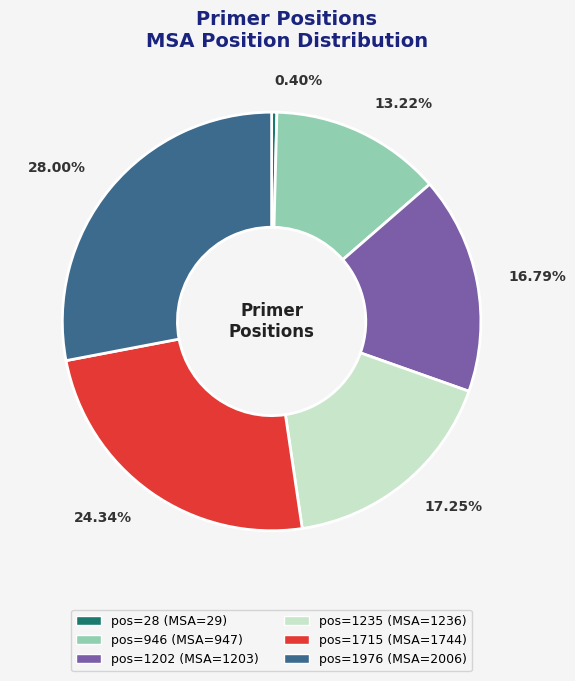

Is there a majority slice in this chart?

No